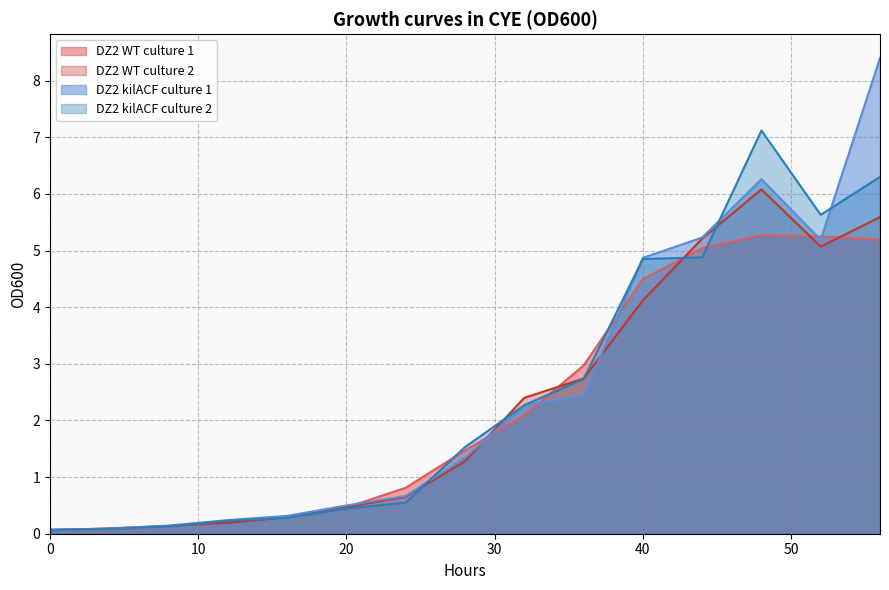

How many lines are shown in the chart?

4